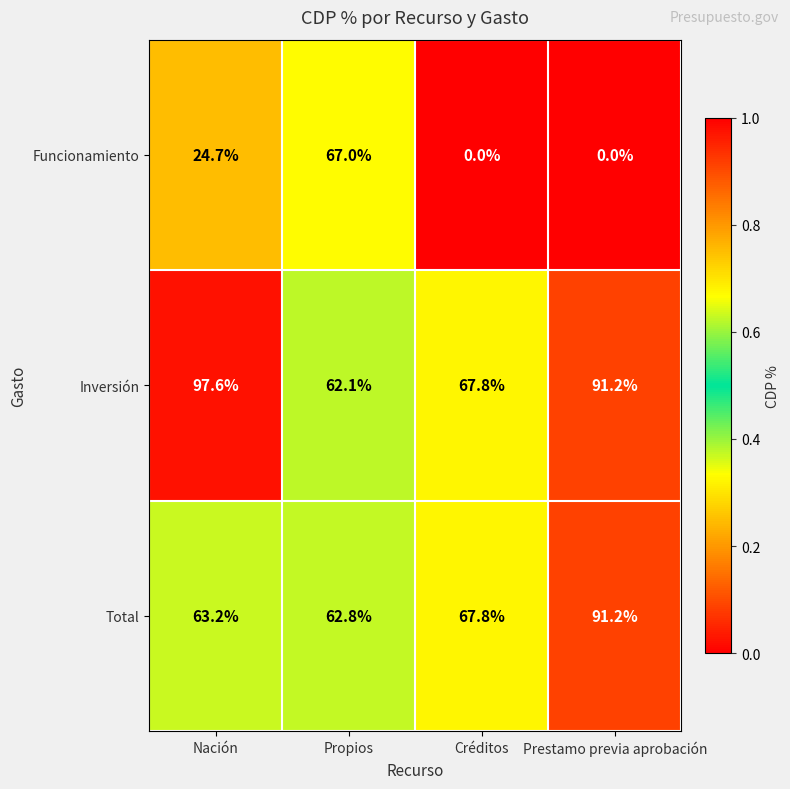

True or false: Total has a value of 91.2 at Prestamo previa aprobación.

True